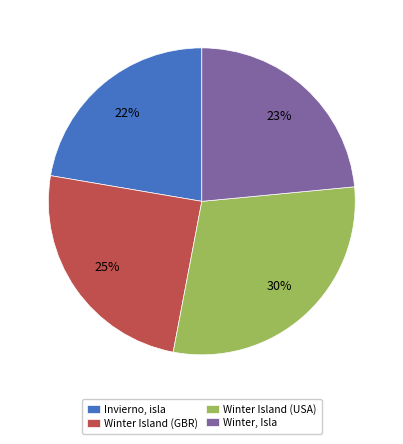

Does any single category account for the majority?

No